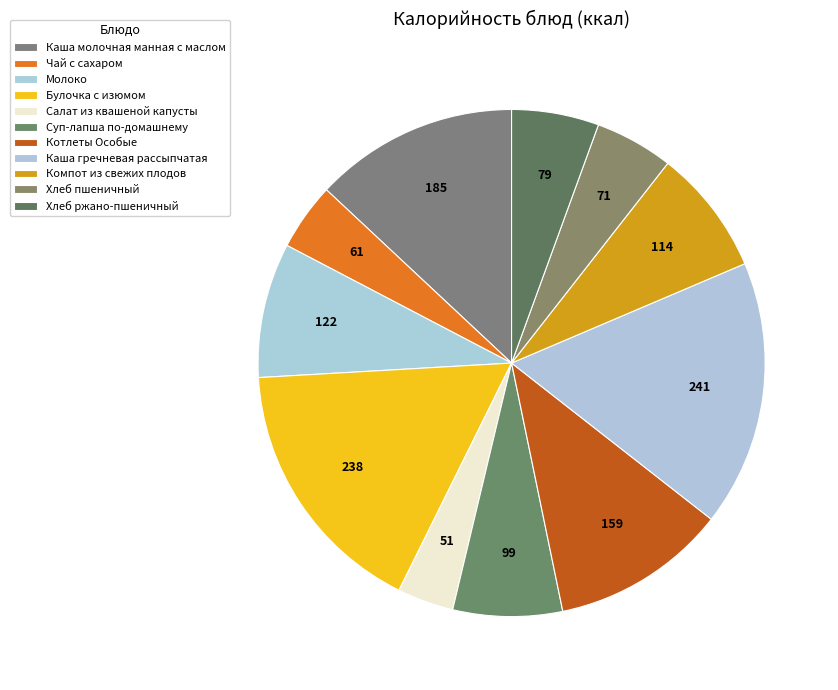

Is there any slice that represents more than half of the pie?

No